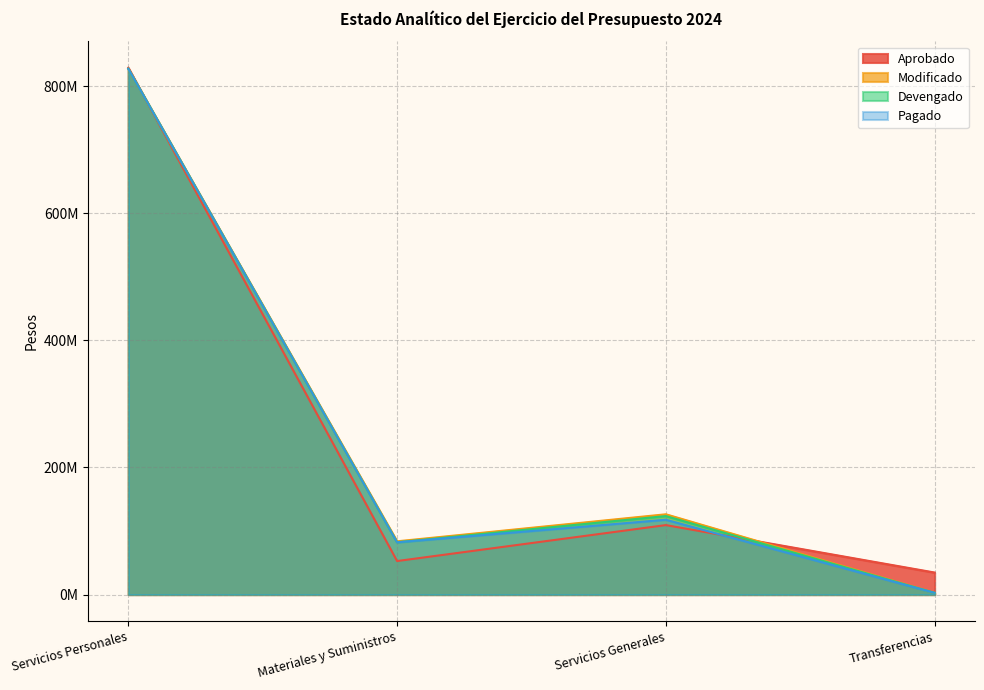

Rank the series at Servicios Generales from lowest to highest value.

Aprobado, Pagado, Devengado, Modificado